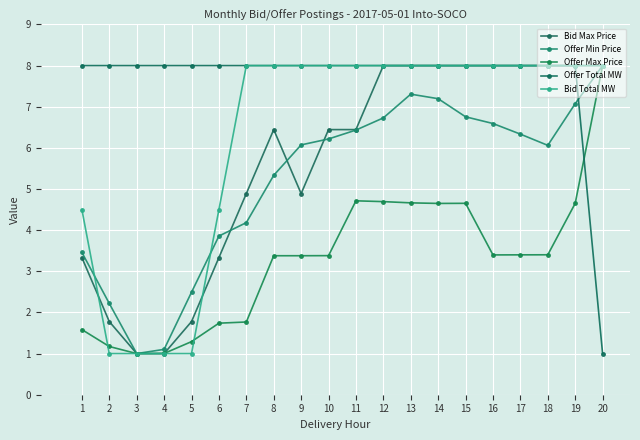

At which category does the chart reach its peak across all series?

12